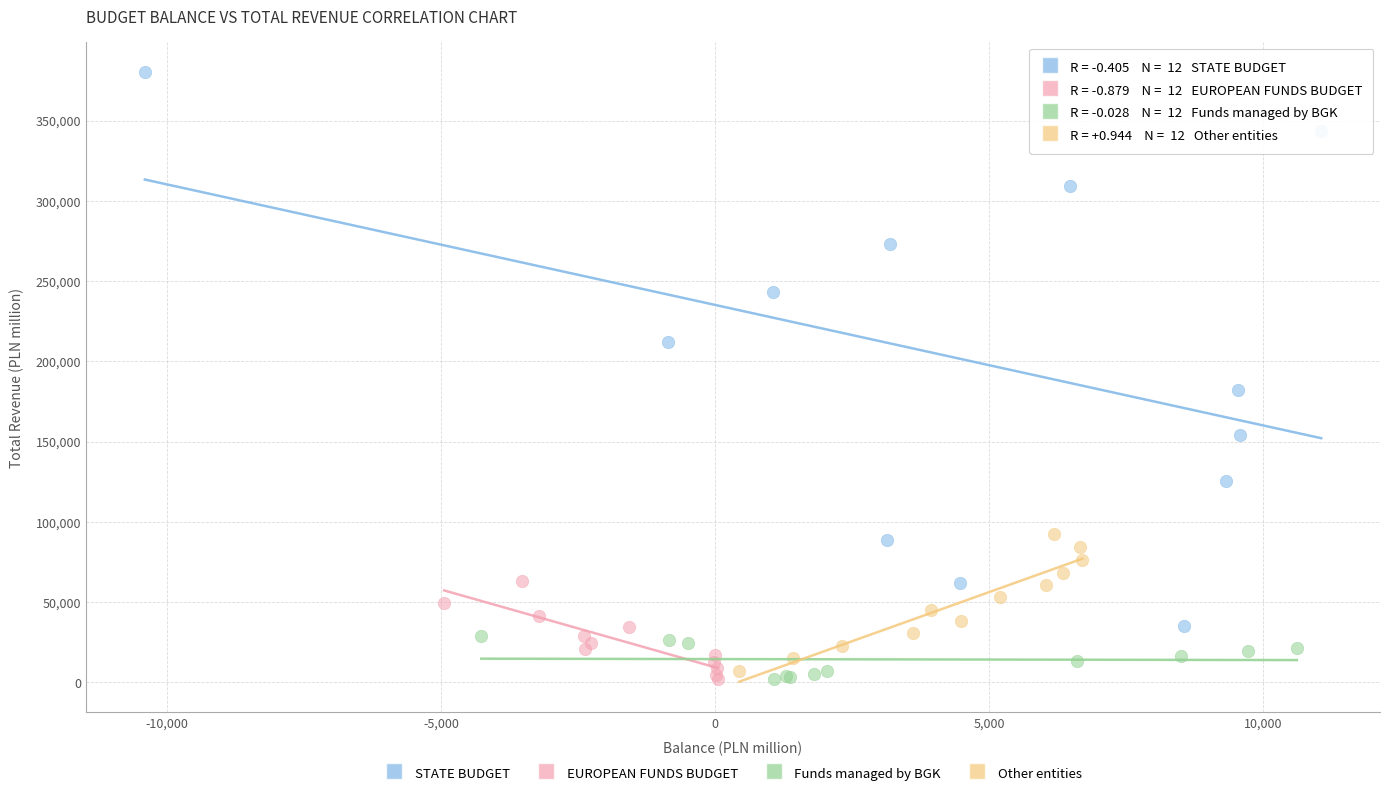

What are all the series names shown in the legend?

STATE BUDGET, EUROPEAN FUNDS BUDGET, Funds managed by BGK, Other entities